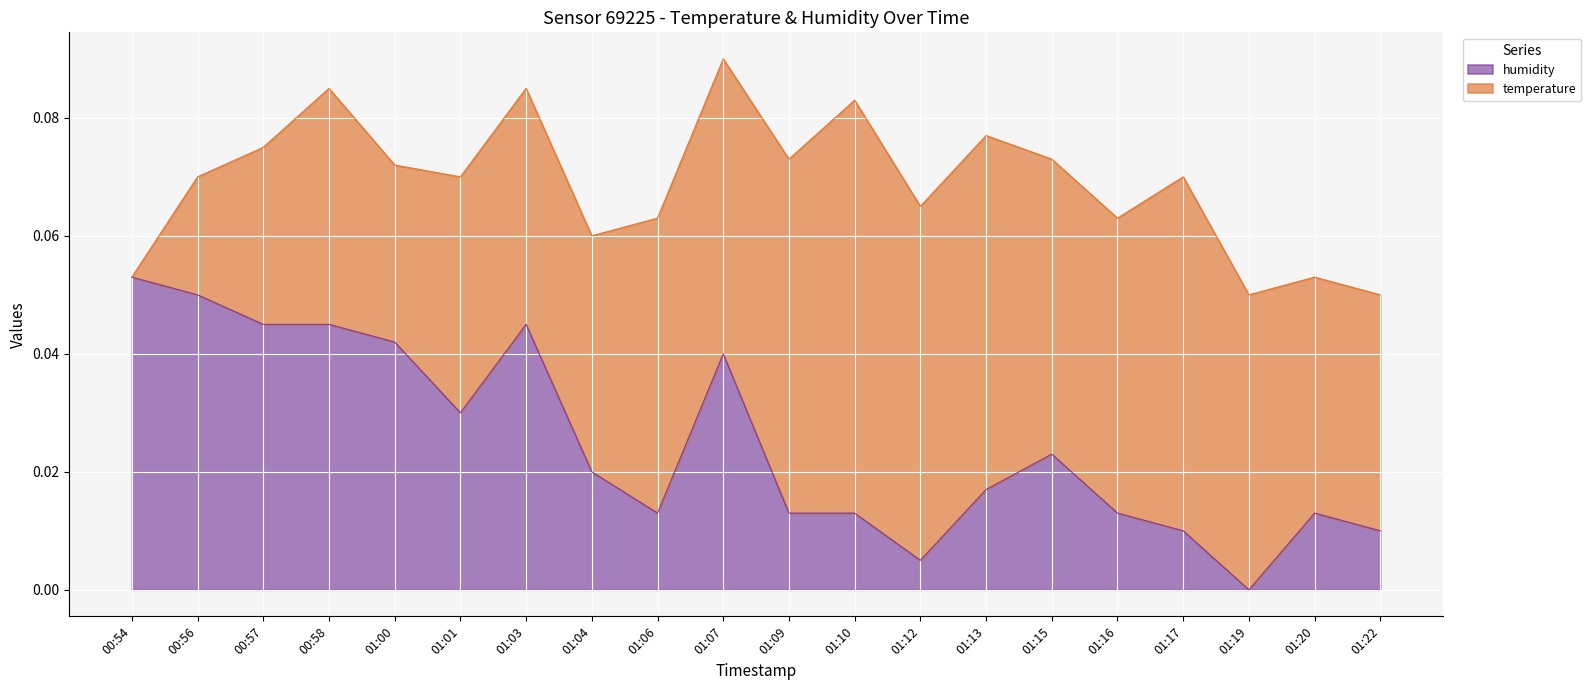

What is the difference between the maximum and minimum values?

0.1